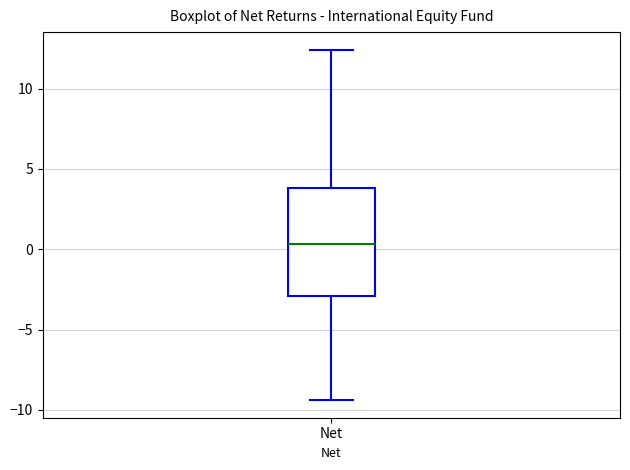

Where does the lower whisker of the box for Net end on the y-axis? The values are not printed on the chart, so give them approximately, as read against the axis.

-9.5